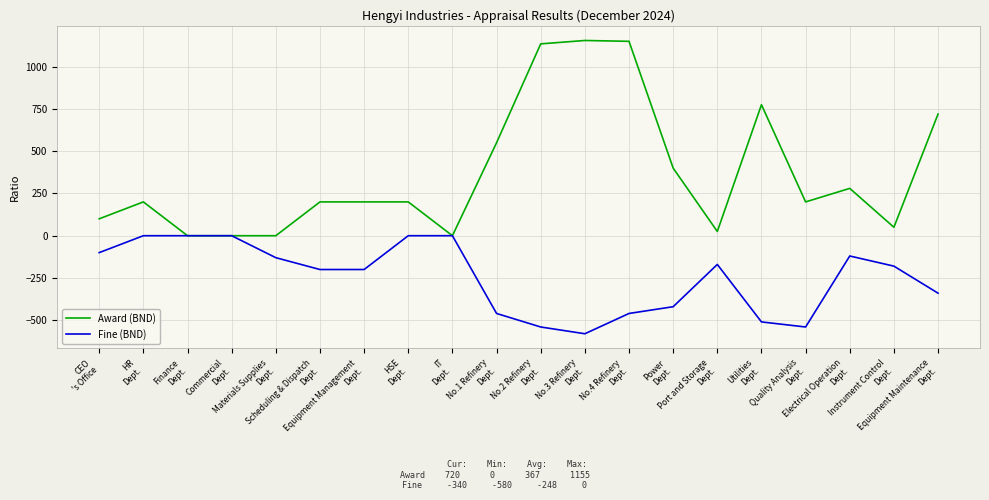

True or false: Award (BND) has a value of 1605 at No.4 Refinery
Dept..

False